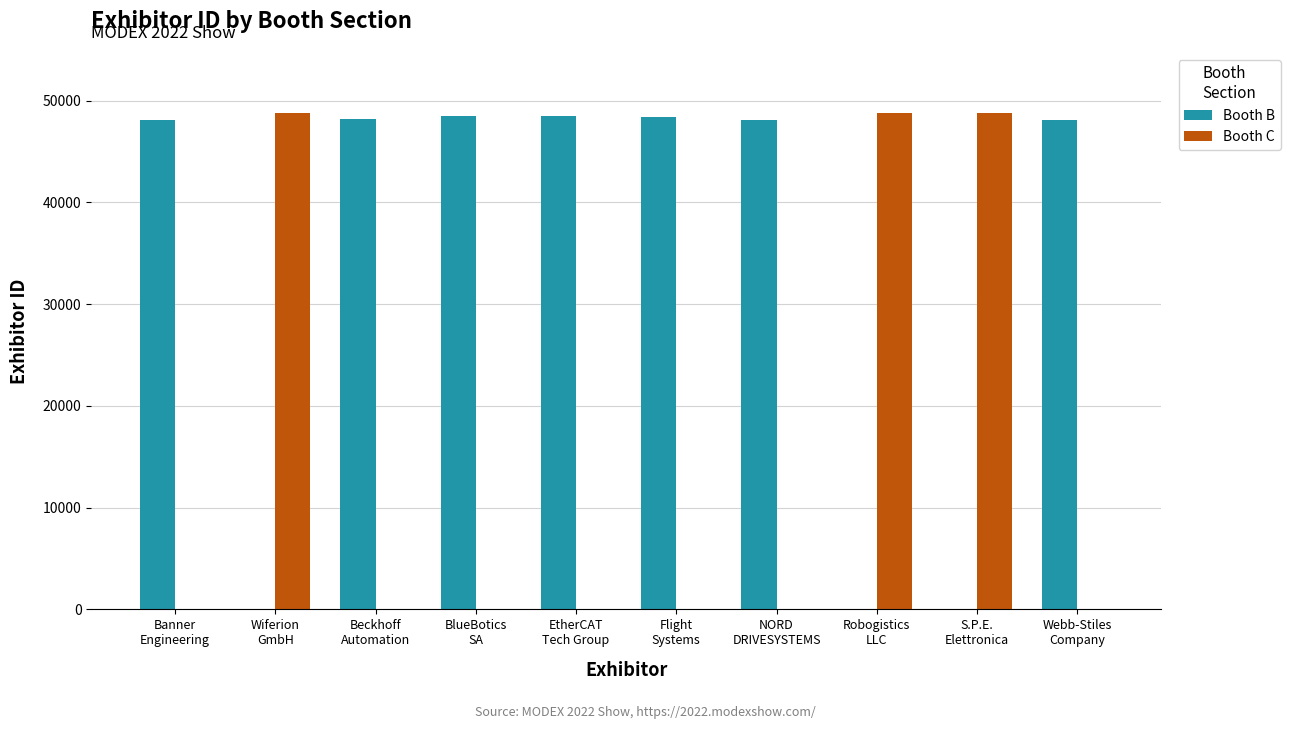

What is the sum of the Booth B values at NORD
DRIVESYSTEMS and BlueBotics
SA?

96577